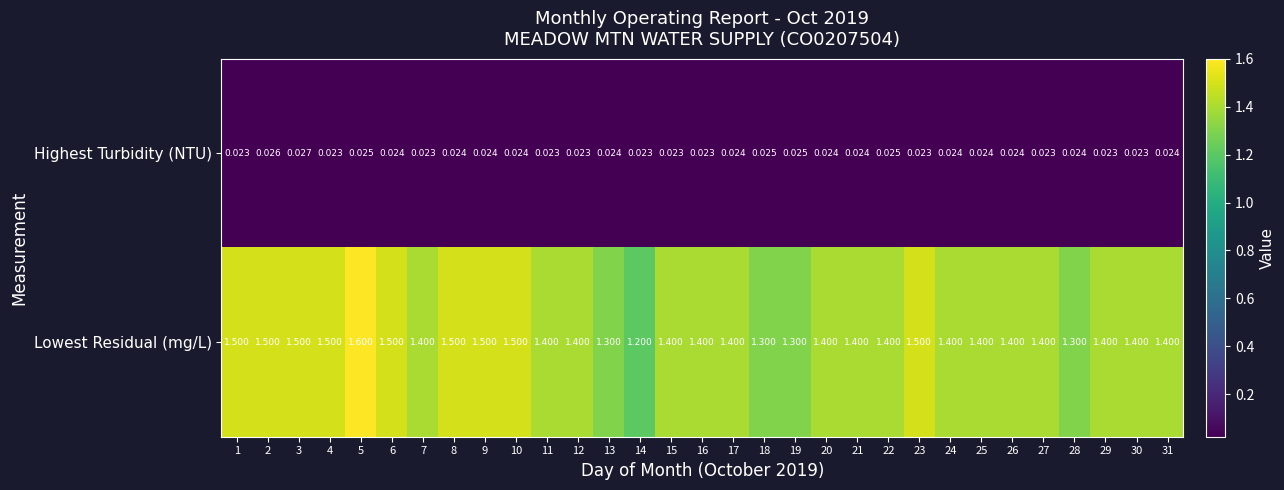

Which series changed the most between 3 and 8?

Highest Turbidity (NTU)